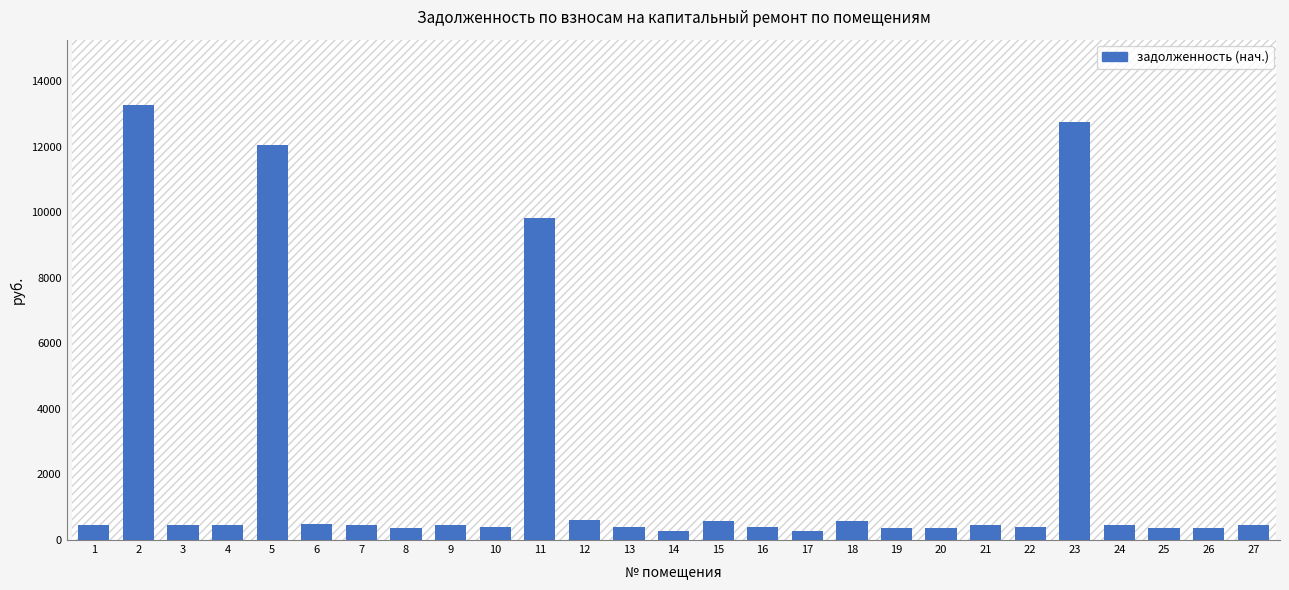

At which category does the chart reach its peak across all series?

2